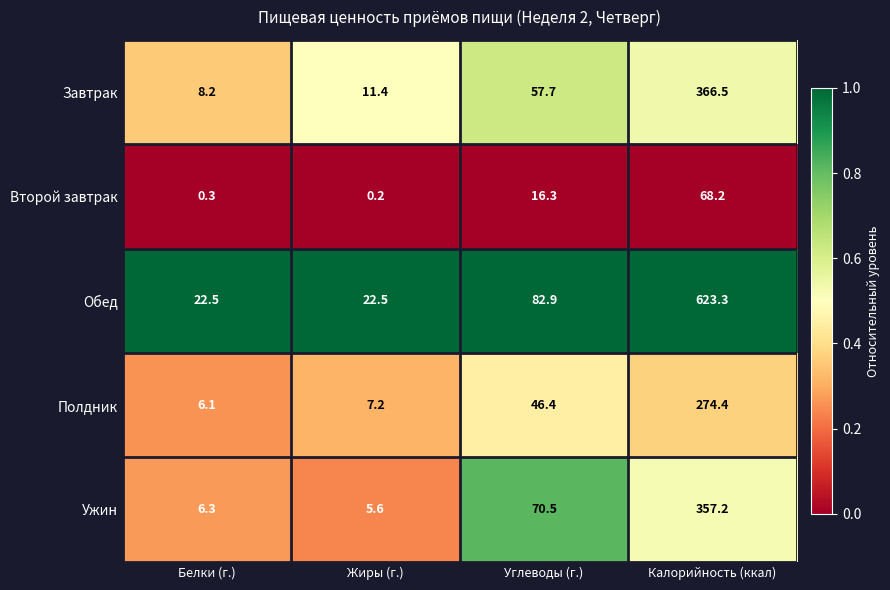

What is the average value of the Полдник series?

83.5